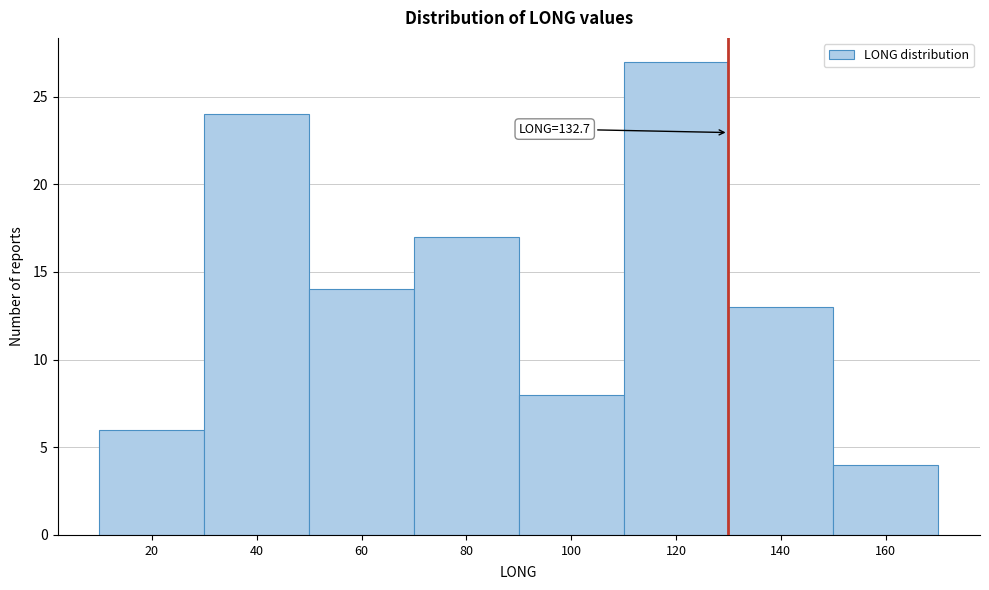

Reading left to right, transcribe all the data shown in this chart.

6	24	14	17	8	27	13	4